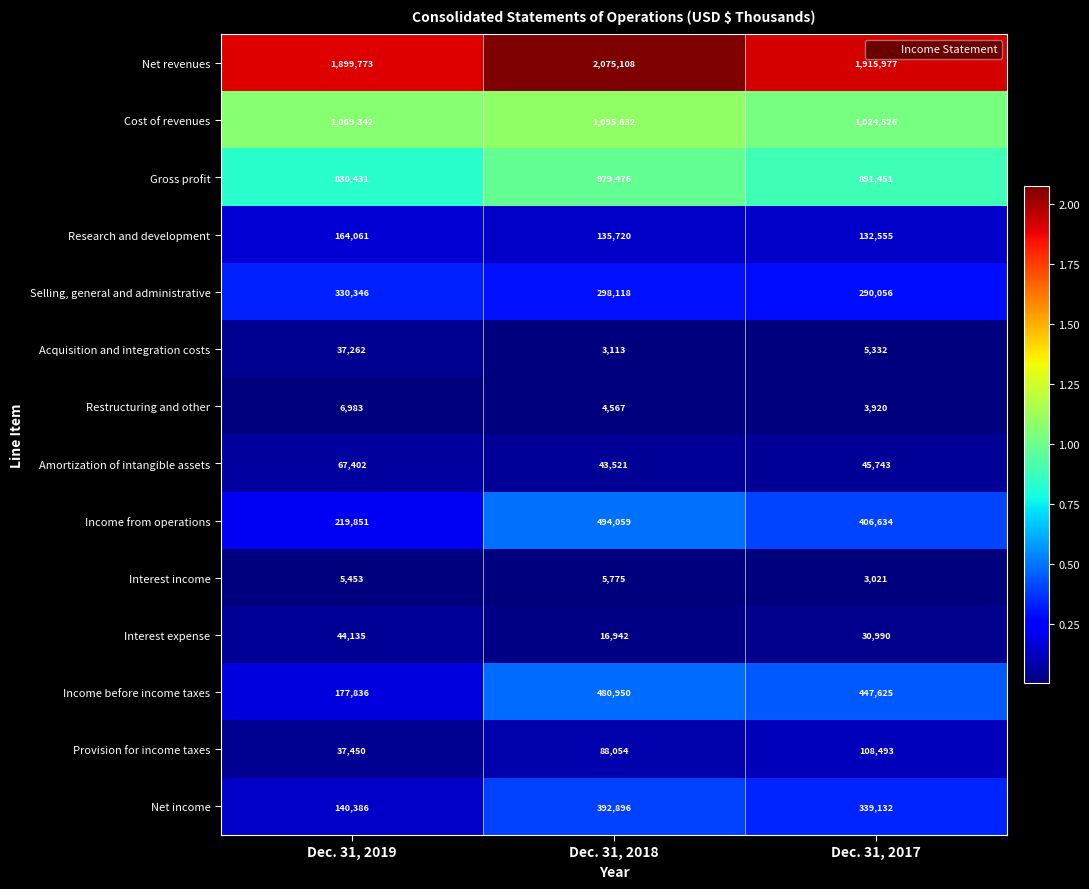

What is the sum of the Interest expense values at Dec. 31, 2017 and Dec. 31, 2019?

75125